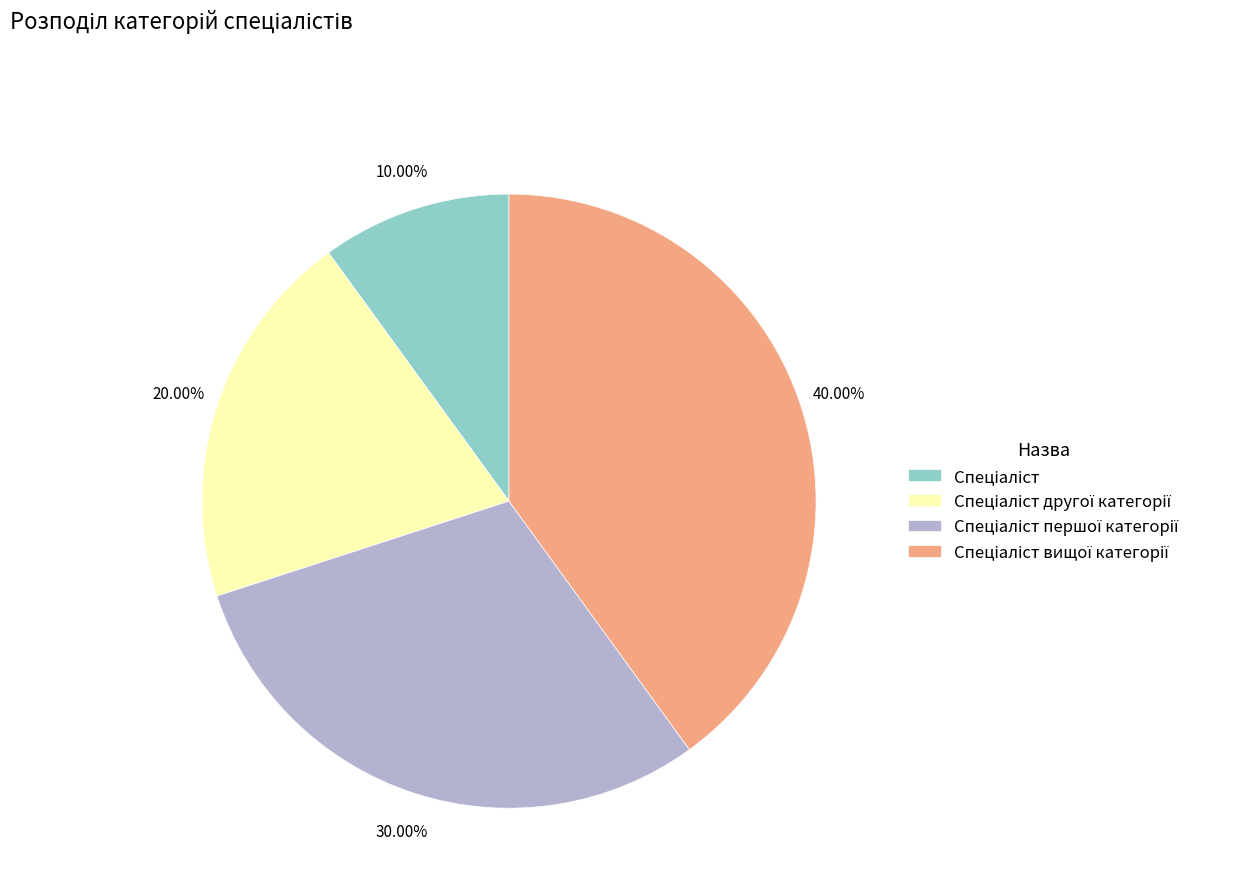

Is there any slice that represents more than half of the pie?

No